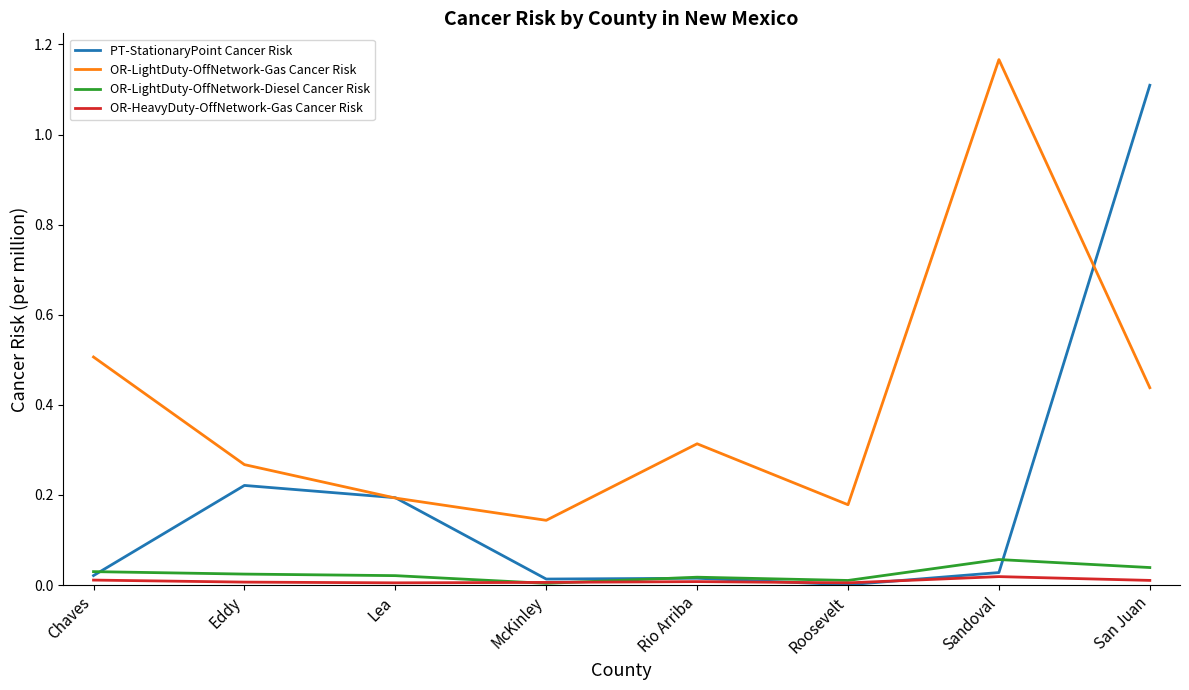

True or false: OR-HeavyDuty-OffNetwork-Gas Cancer Risk and OR-LightDuty-OffNetwork-Gas Cancer Risk intersect in this chart.

False